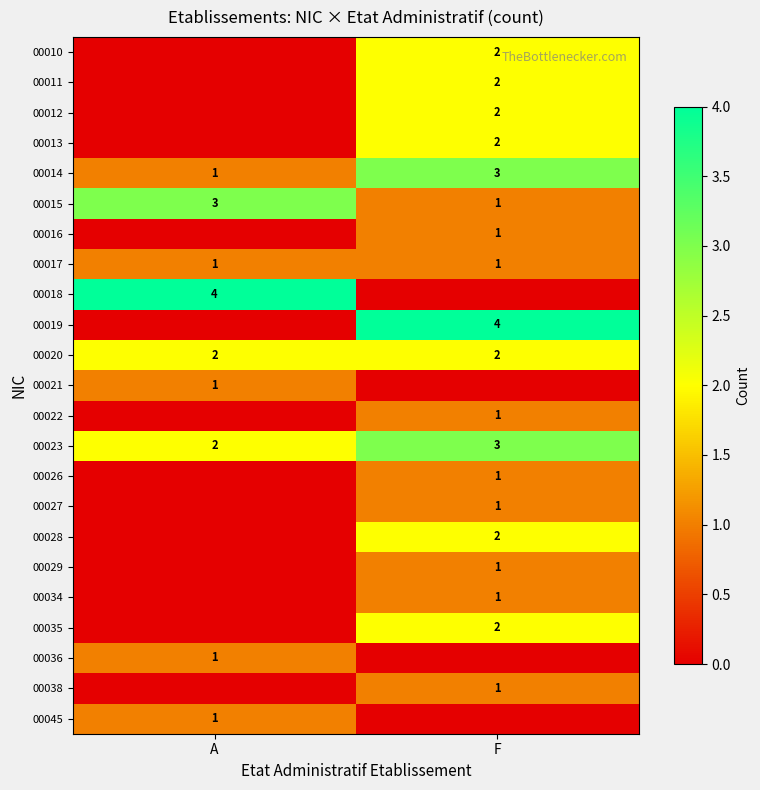

What is the difference between the highest and lowest values at A?

4